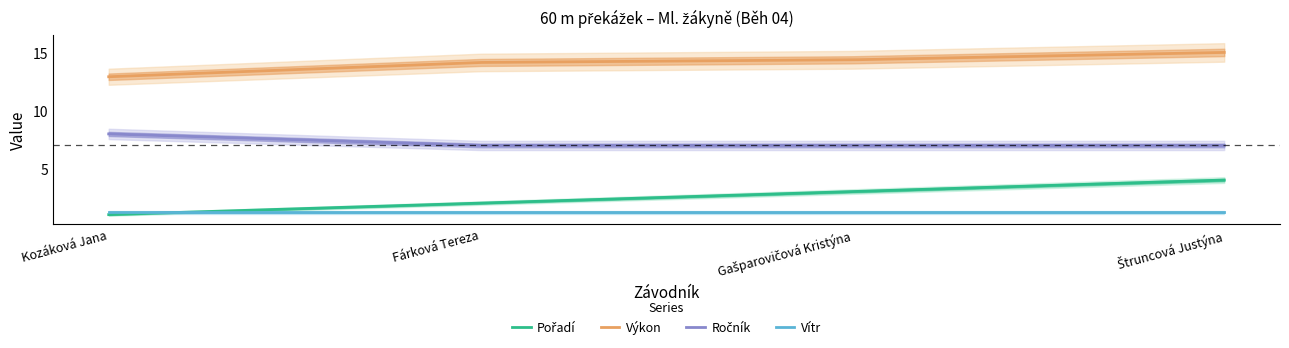

True or false: Vítr and Výkon cross at least once.

False